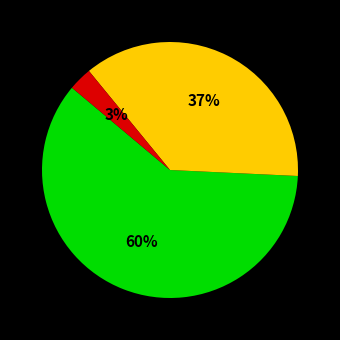

Is there a majority slice in this chart?

Yes